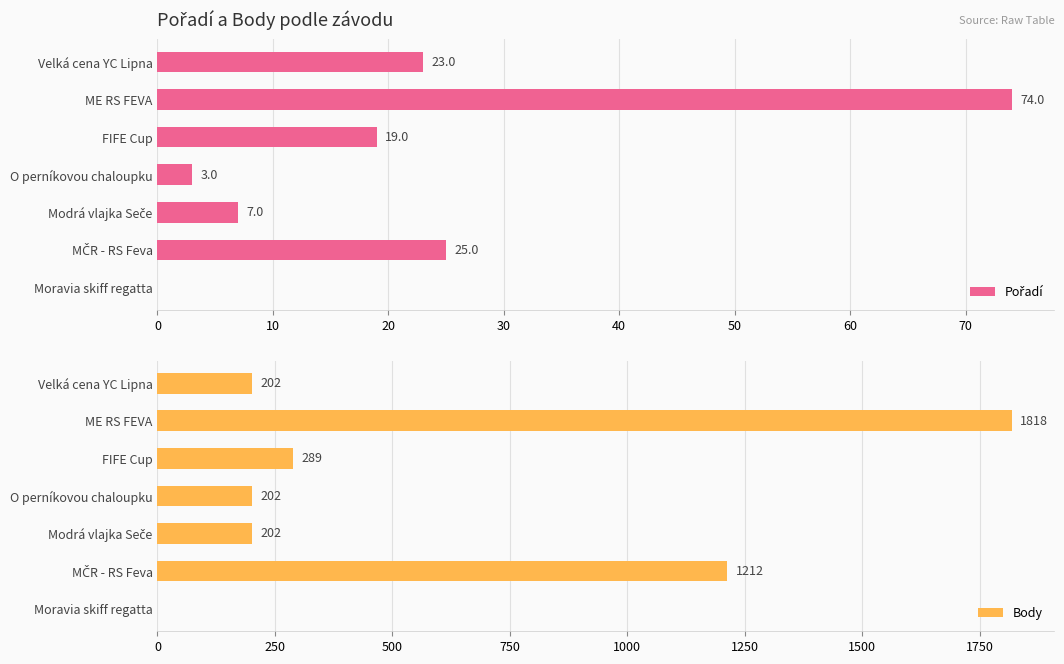

What is the value of the Pořadí bar at the 4th from the left?

3